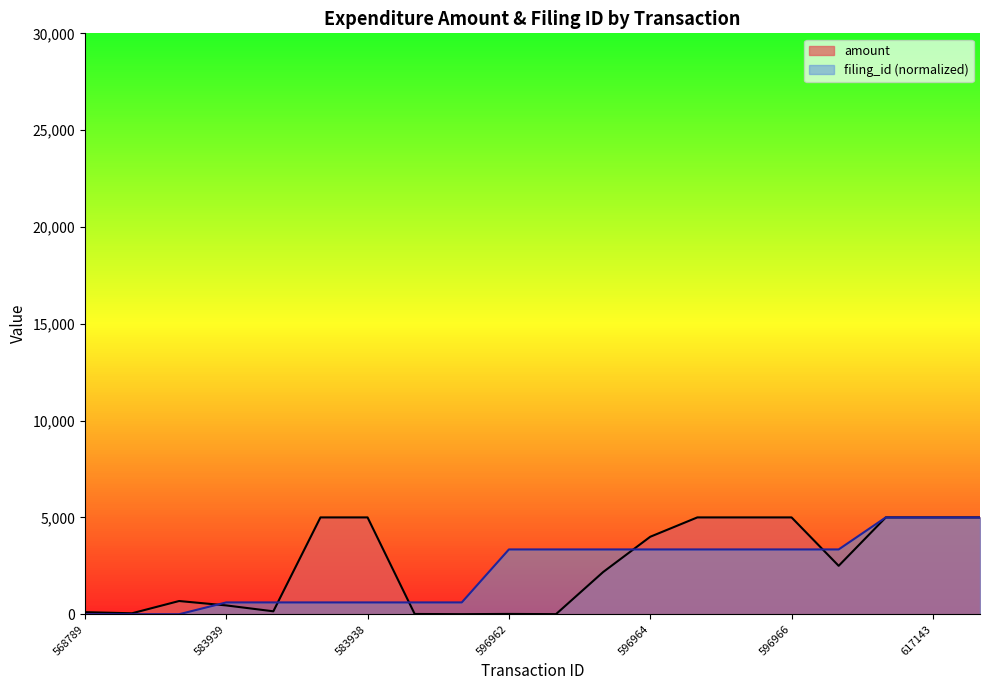

How many times do amount and filing_id cross each other?

5